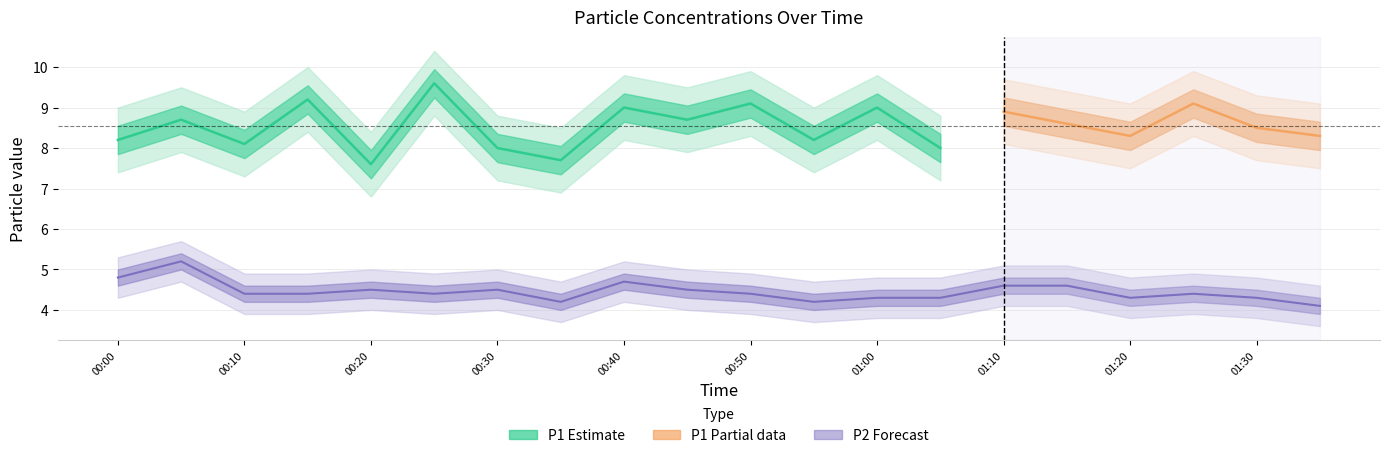

What is the label of the 4th point from the left?

00:15